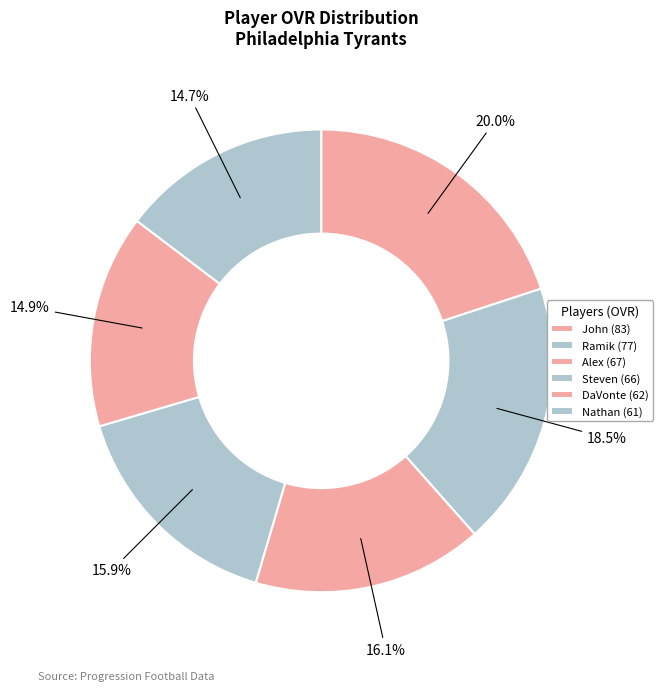

Count the number of slices in the pie.

6